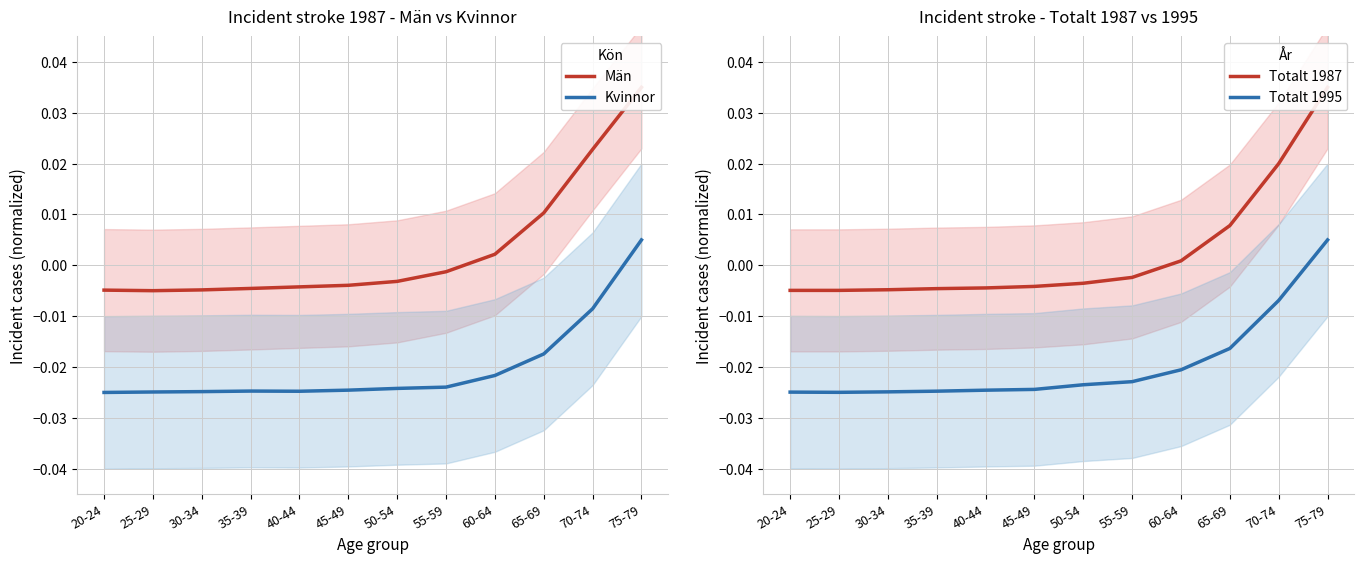

What is the total value across all series at 20-24?

-0.1